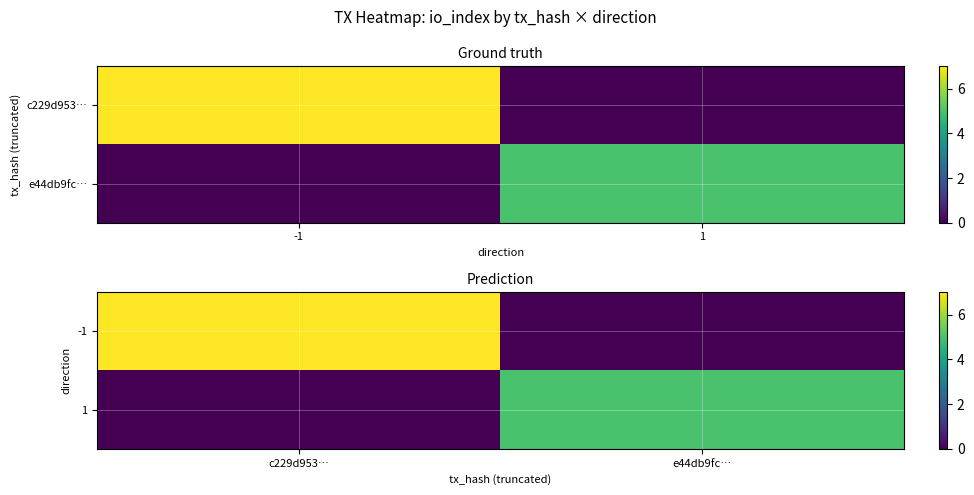

What is the spread (max minus min) of values at c229d953…?

7